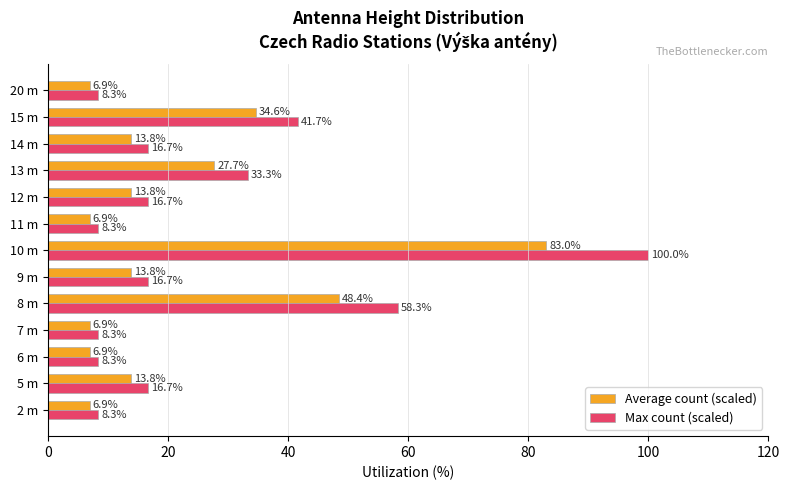

At which label is Average count (scaled) closest to 44?

8 m